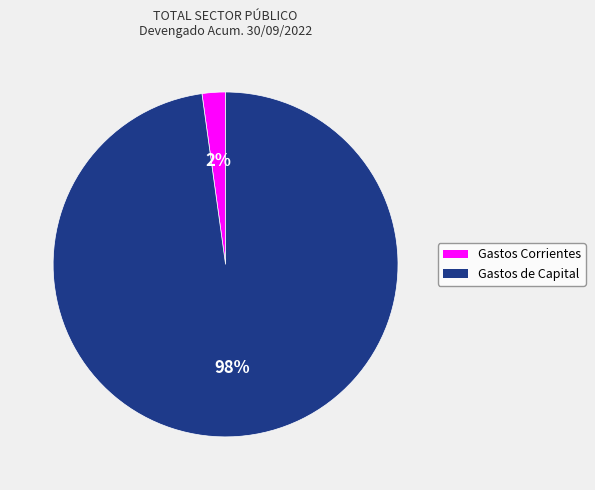

Is there any slice that represents more than half of the pie?

Yes